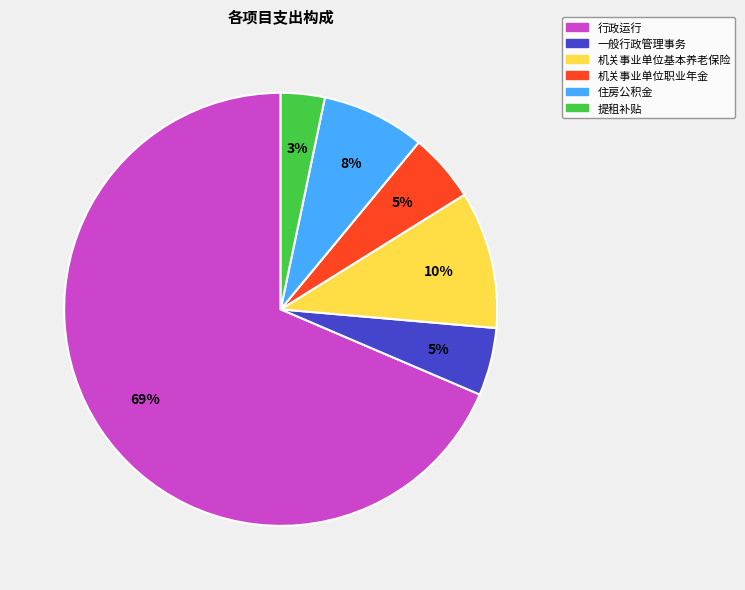

Is there any slice that represents more than half of the pie?

Yes